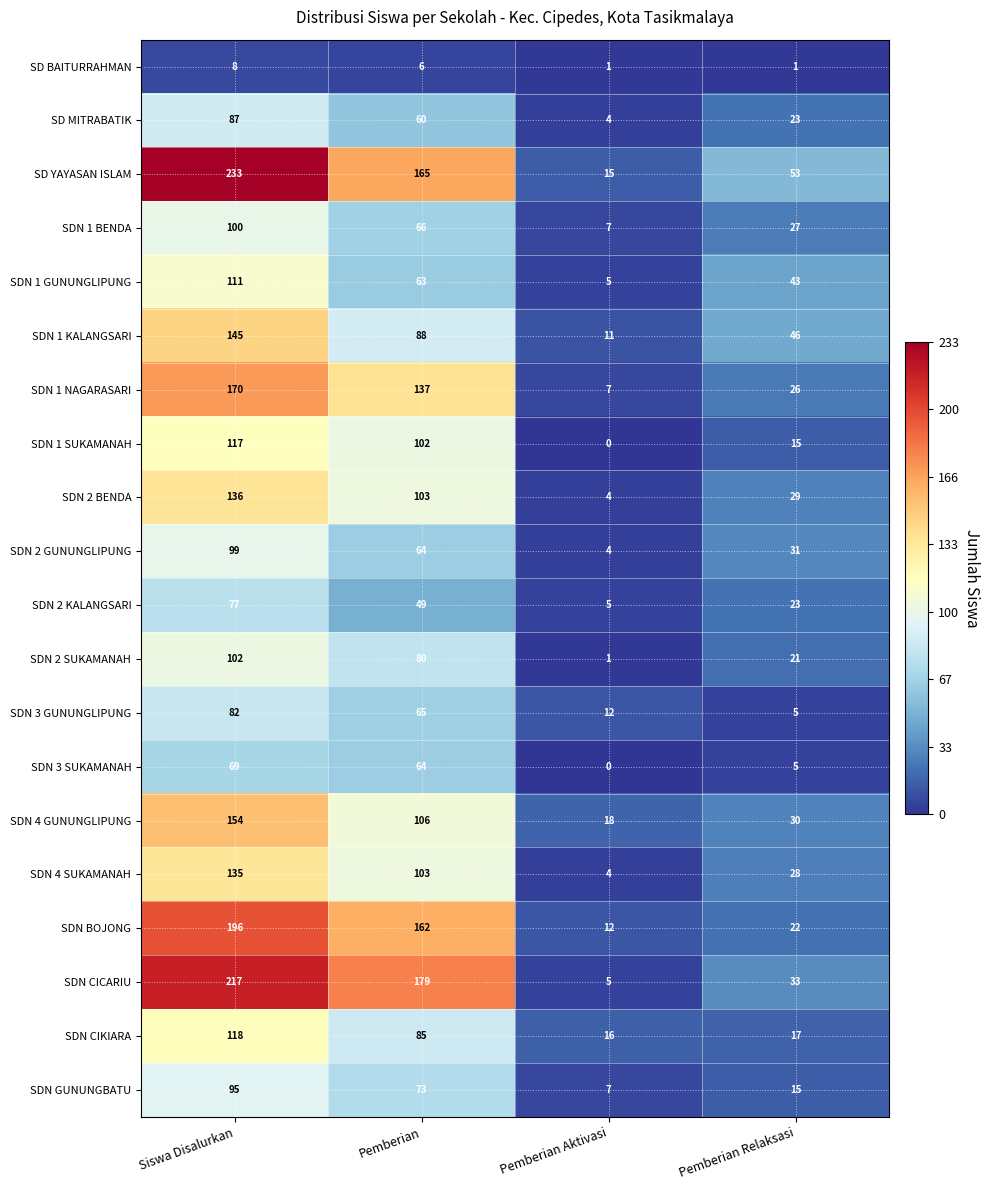

Is it true that SD MITRABATIK equals 56 at Siswa Disalurkan?

False